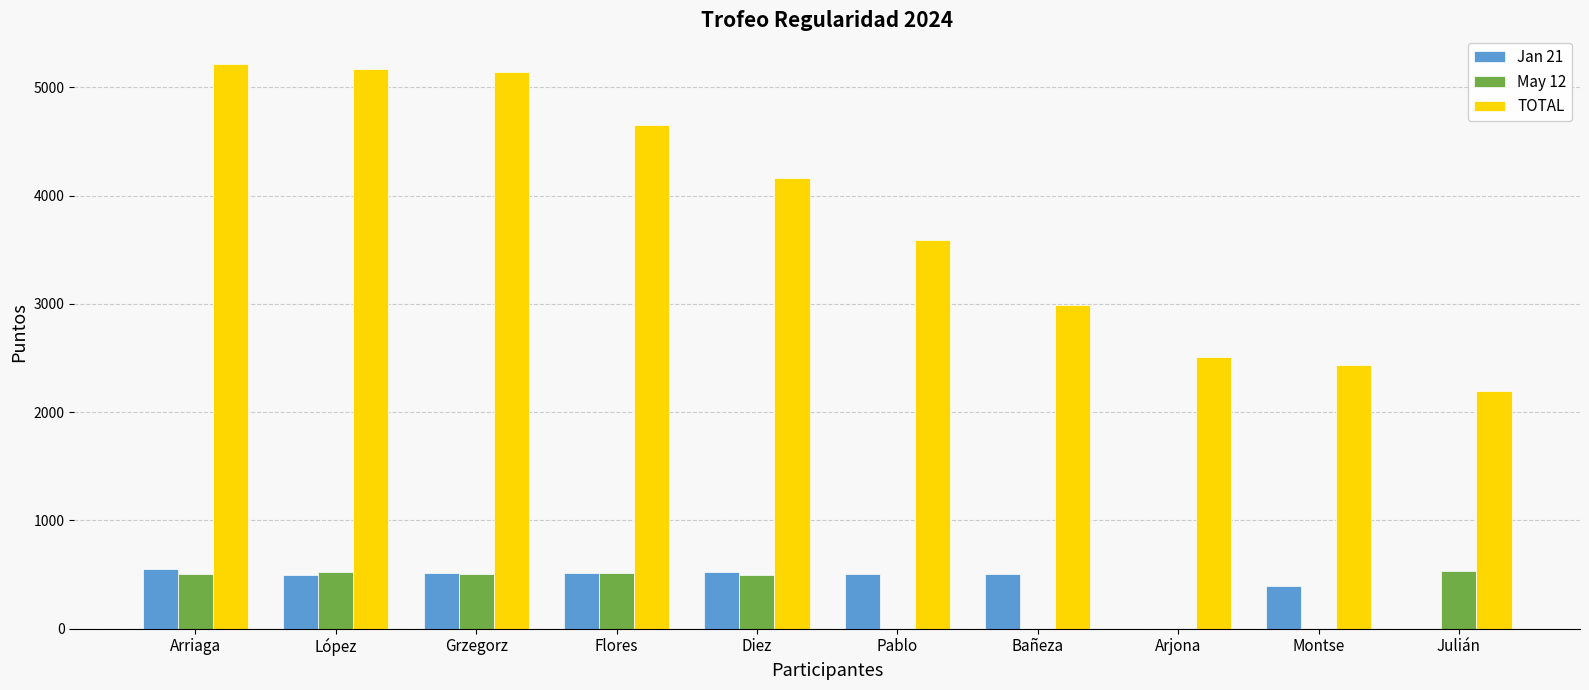

Is the value of Jan 21 at Flores greater than the value of TOTAL at Pablo?

No